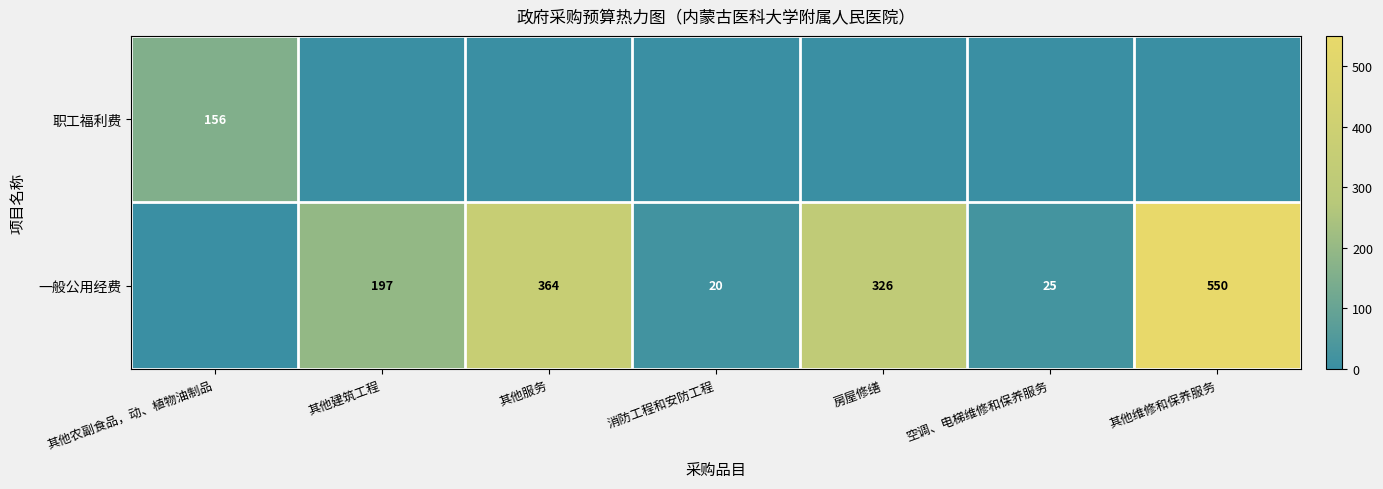

How many distinct data groups are displayed?

2